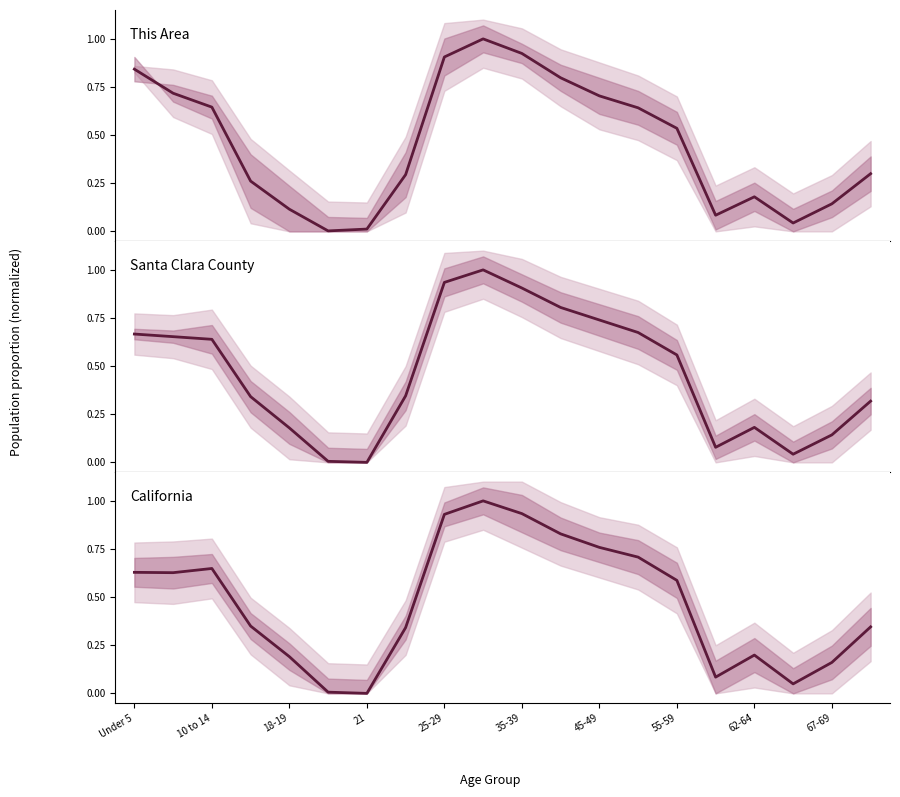

What is the average value of the California series?

0.5